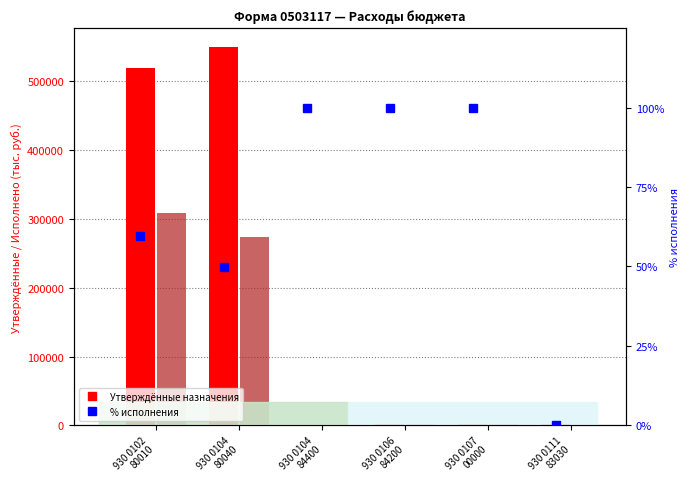

How many values in the Исполнено series are below 2400?

3